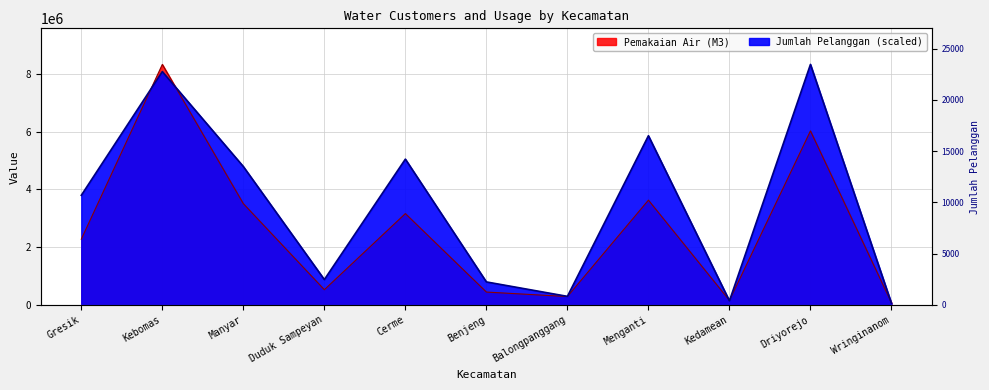

What is the difference between the values at Duduk Sampeyan and Driyorejo?

20993